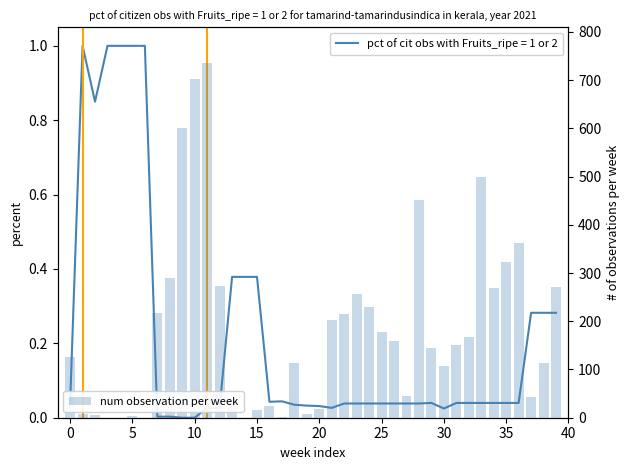

Which has a higher value, 35 or 34?

35